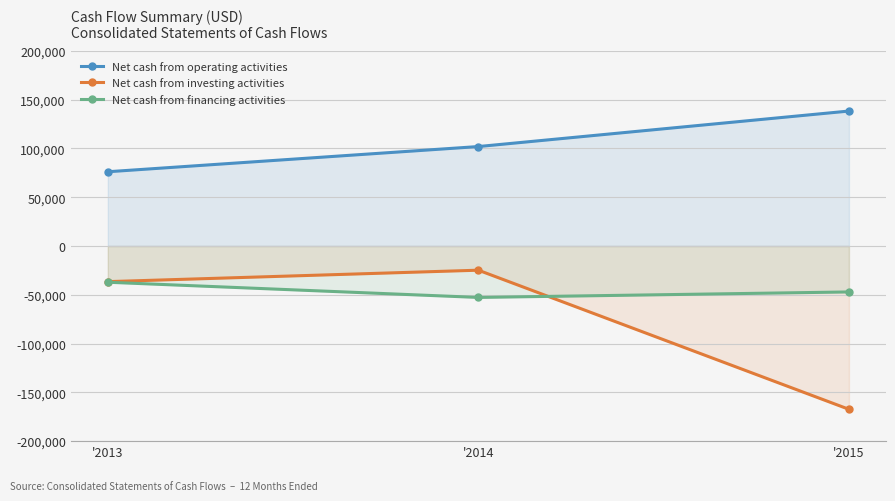

Does the chart display data point markers on the line(s)?

Yes